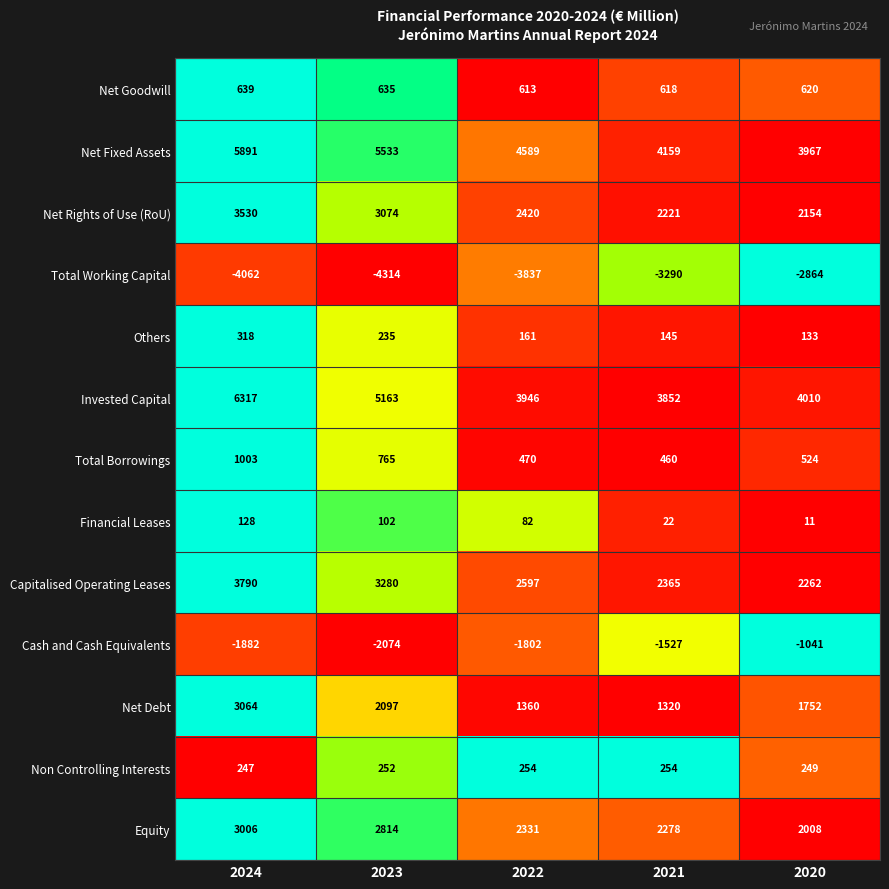

At 2021, list the series in order from smallest to largest.

Total Working Capital, Cash and Cash Equivalents, Financial Leases, Others, Non Controlling Interests, Total Borrowings, Net Goodwill, Net Debt, Net Rights of Use (RoU), Equity, Capitalised Operating Leases, Invested Capital, Net Fixed Assets